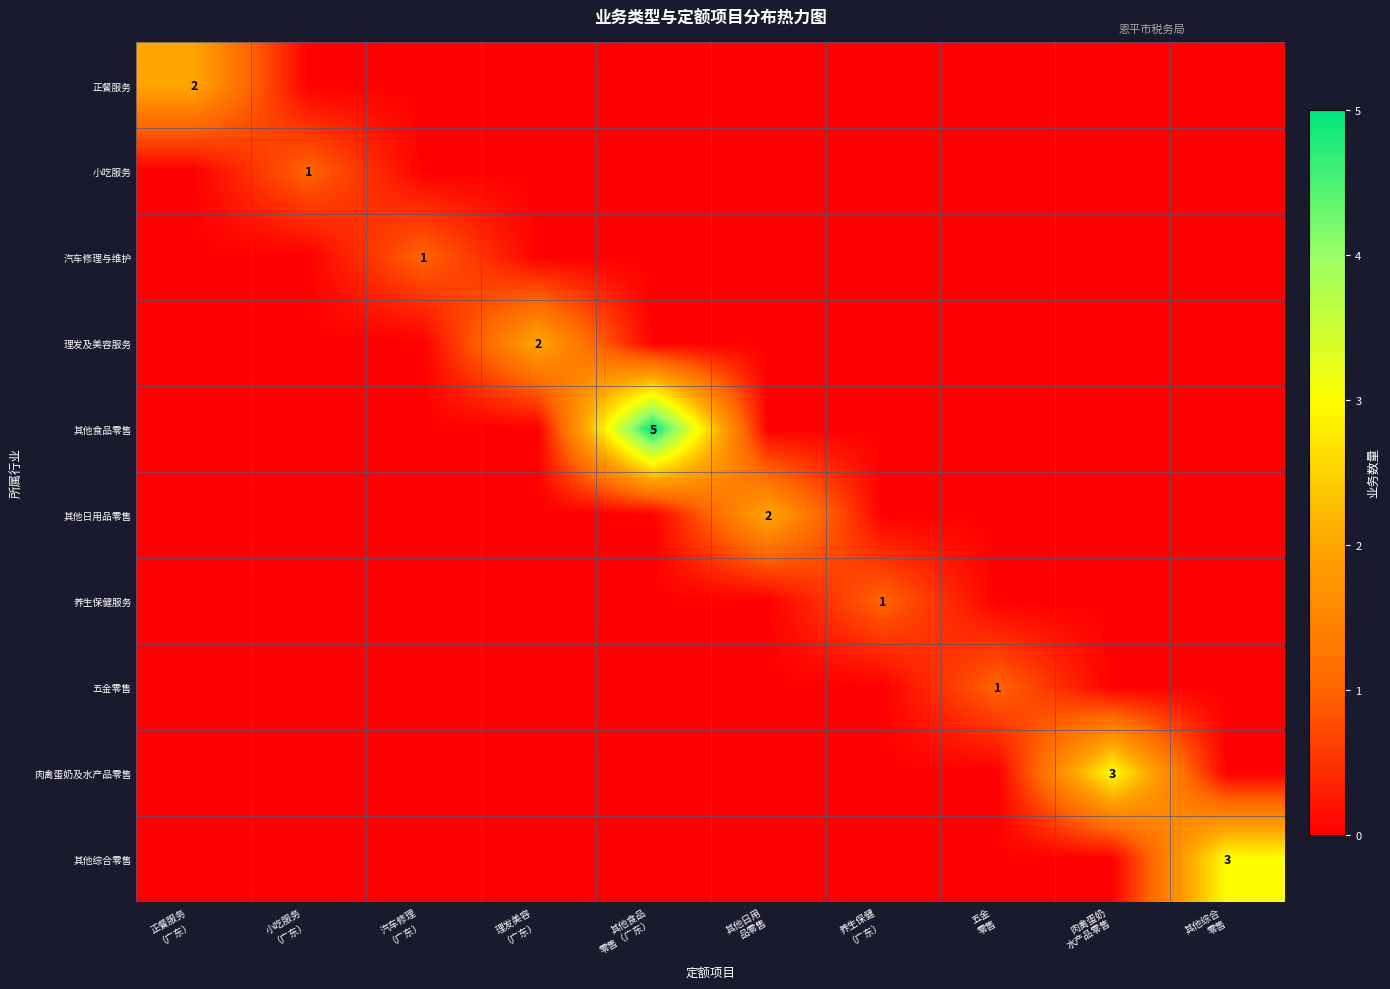

At which label does 肉禽蛋奶及水产品零售 reach its peak?

肉禽蛋奶 水产品零售